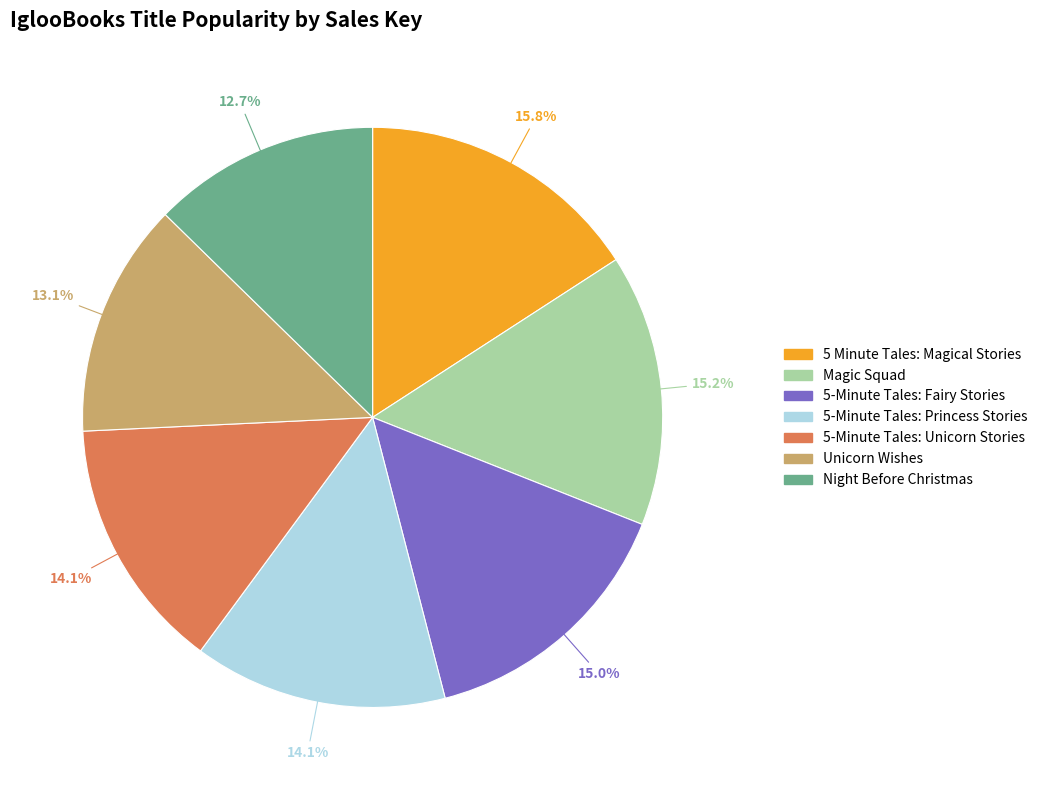

What percentage is the 5-Minute Tales: Princess Stories slice, to the nearest percent?

14%